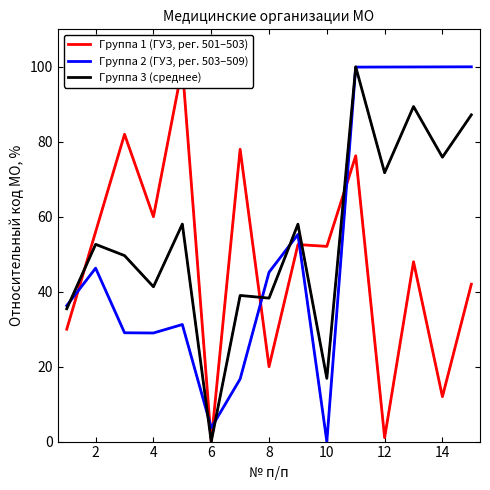

At which category does Группа 2 (ГУЗ, рег. 503–509) reach its first local peak?

2